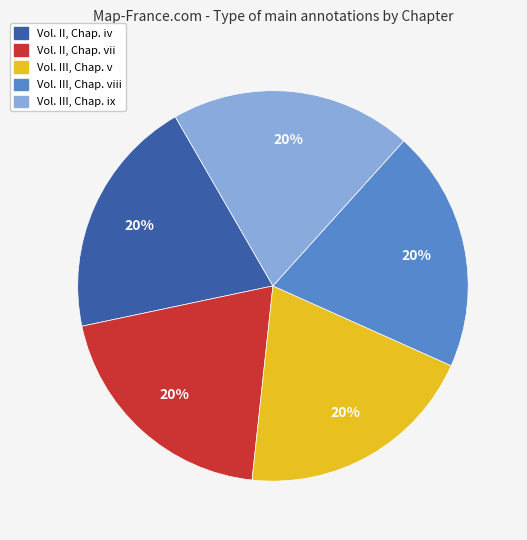

Combined, do Vol. II, Chap. iv and Vol. II, Chap. vii account for over 50%?

No